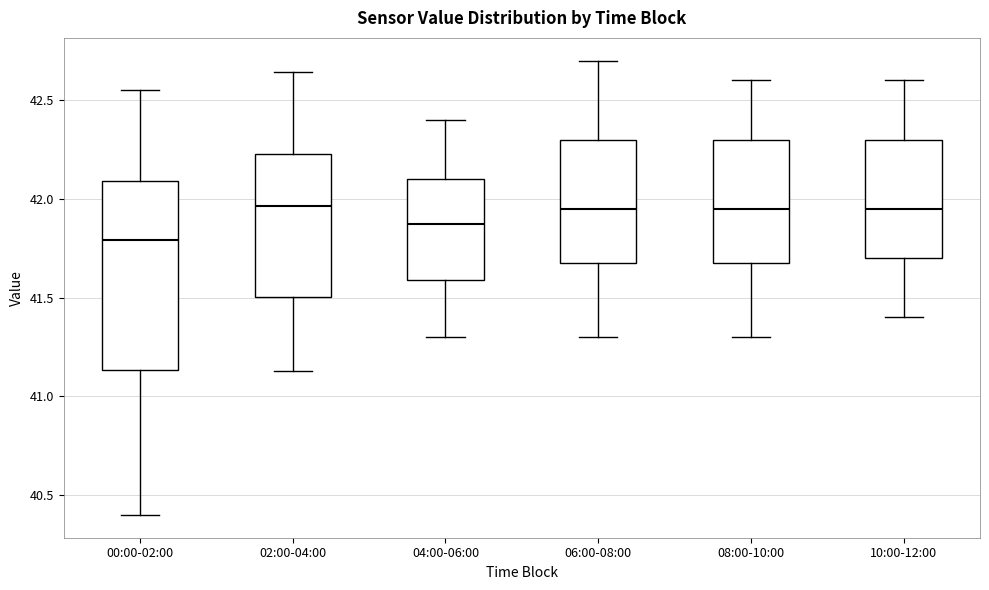

Reading left to right, transcribe this box plot: for each box, give where its median line is, the range the box spans, and where its two whiskers end, as read against the y-axis. The values are not printed on the chart, so give them approximately, as read against the axis.

00:00-02:00: median 41.80, box 41.15 to 42.10, whiskers 40.40 to 42.55
02:00-04:00: median 41.95, box 41.50 to 42.25, whiskers 41.15 to 42.65
04:00-06:00: median 41.90, box 41.60 to 42.10, whiskers 41.30 to 42.40
06:00-08:00: median 41.95, box 41.70 to 42.30, whiskers 41.30 to 42.70
08:00-10:00: median 41.95, box 41.70 to 42.30, whiskers 41.30 to 42.60
10:00-12:00: median 41.95, box 41.70 to 42.30, whiskers 41.40 to 42.60